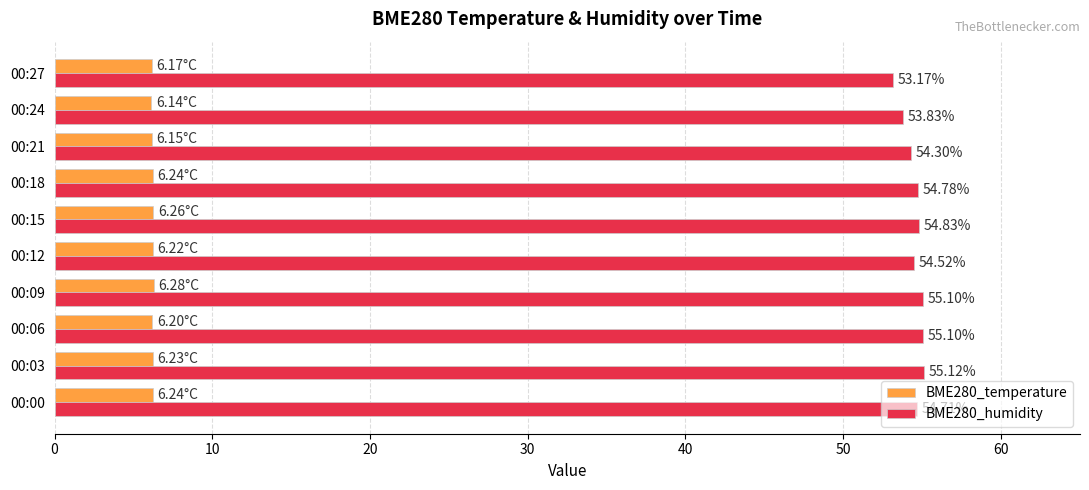

What is the sum of the BME280_temperature values at 00:00 and 00:15?

12.5